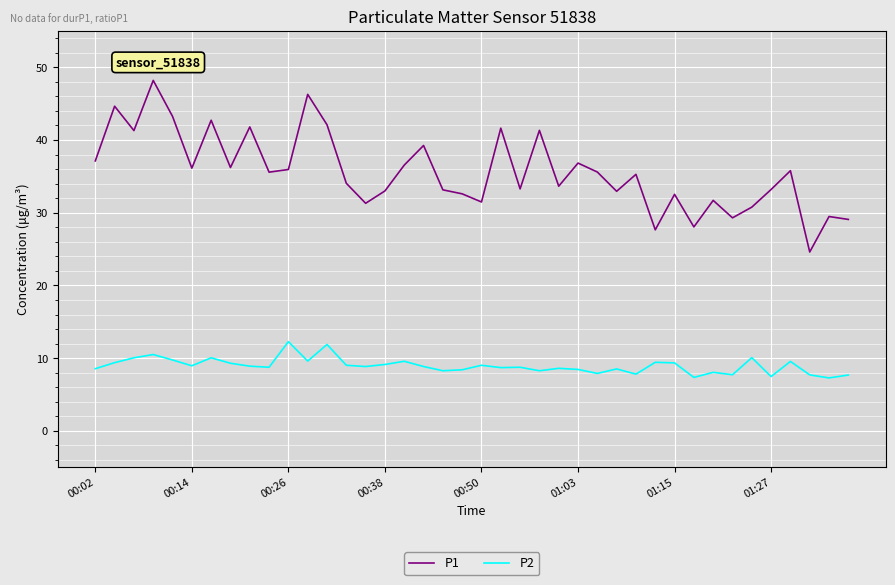

Rank the series by their average value, from highest to lowest.

P1, P2